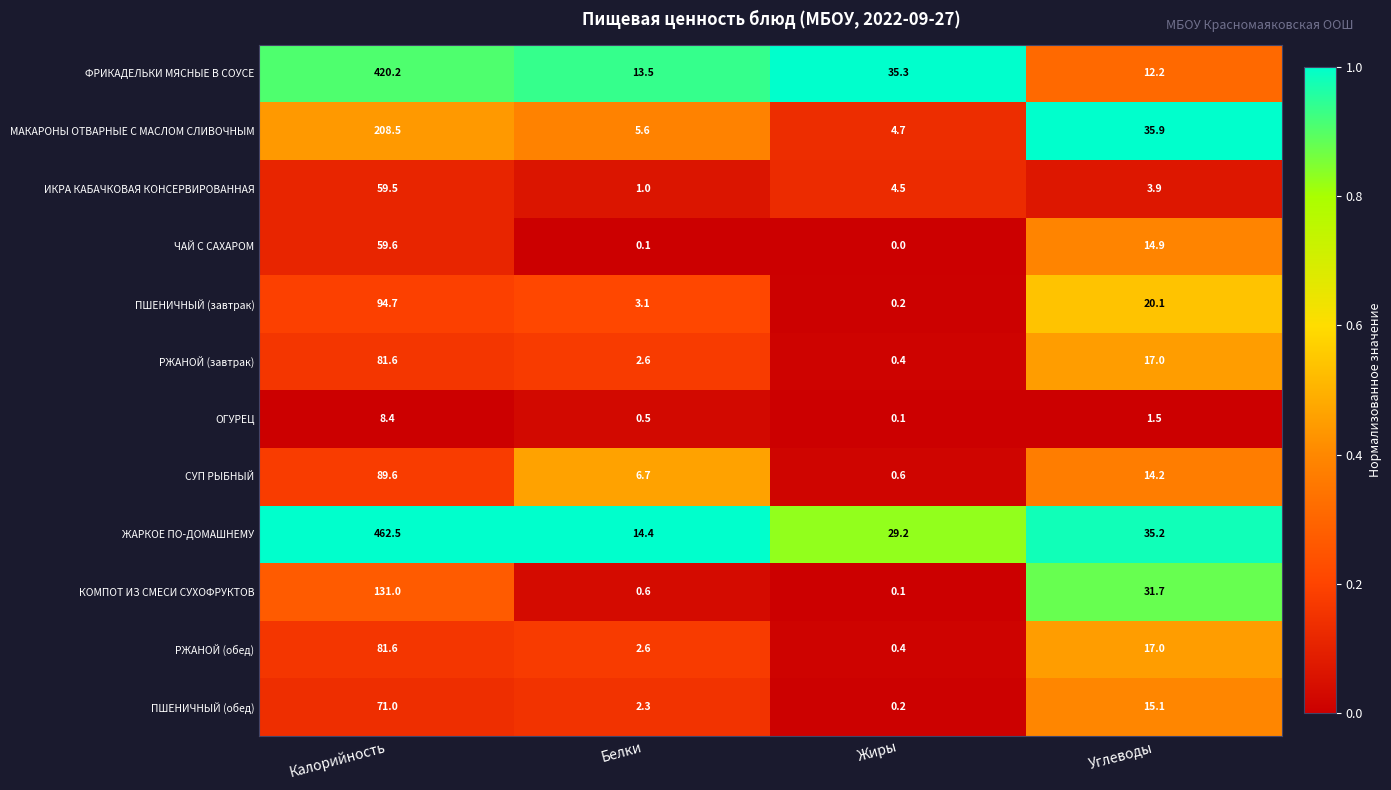

The ОГУРЕЦ series shows 0.5 at Белки. True or false?

True